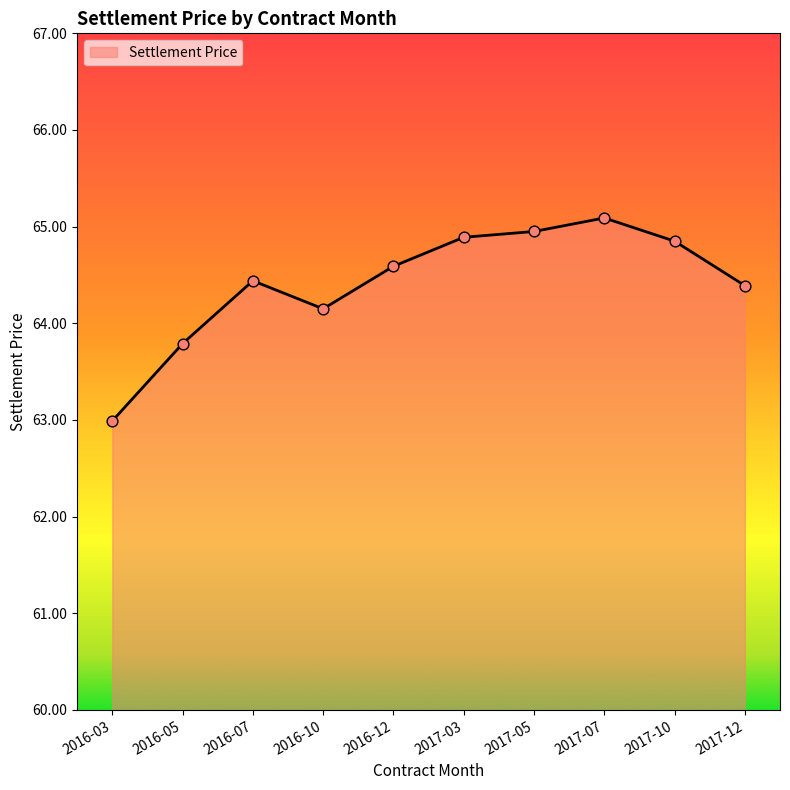

Between 2017-07 and 2017-03, which is larger?

2017-07